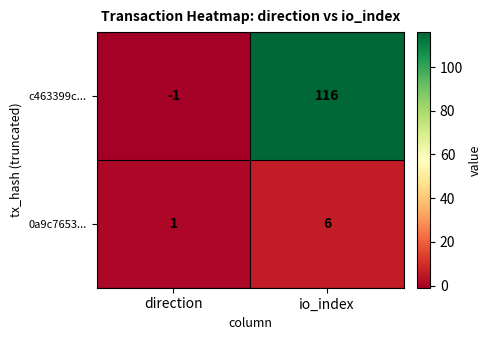

At which category is the sum across all series the highest?

io_index